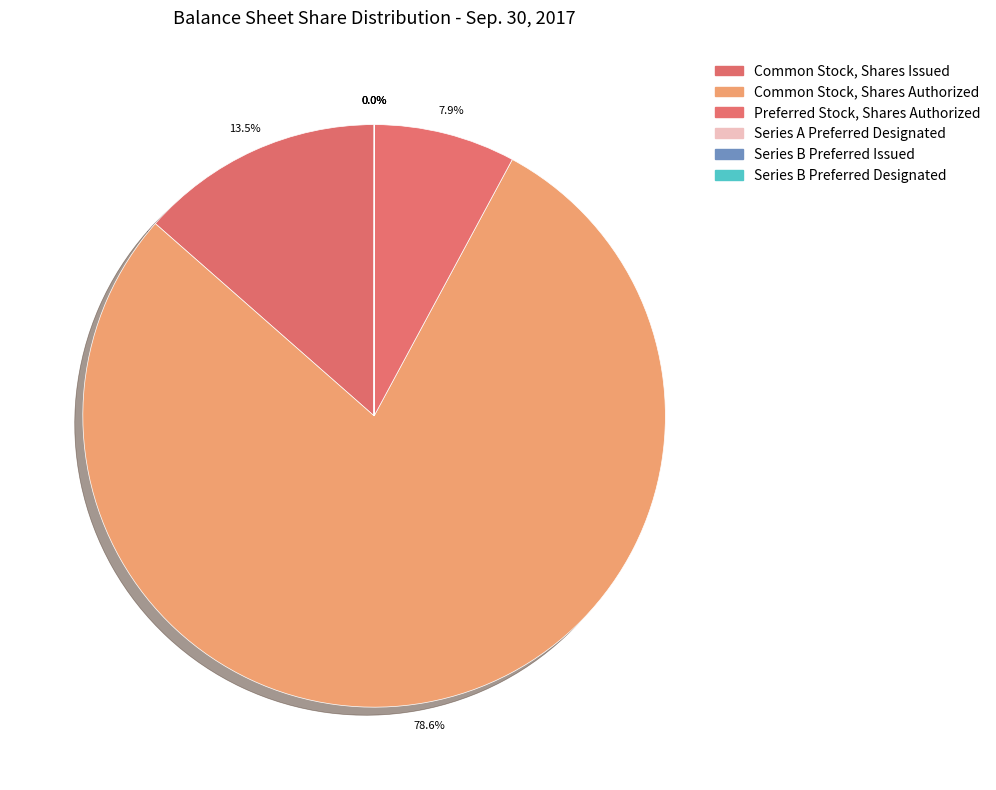

To the nearest percent, what is the average slice percentage?

17%